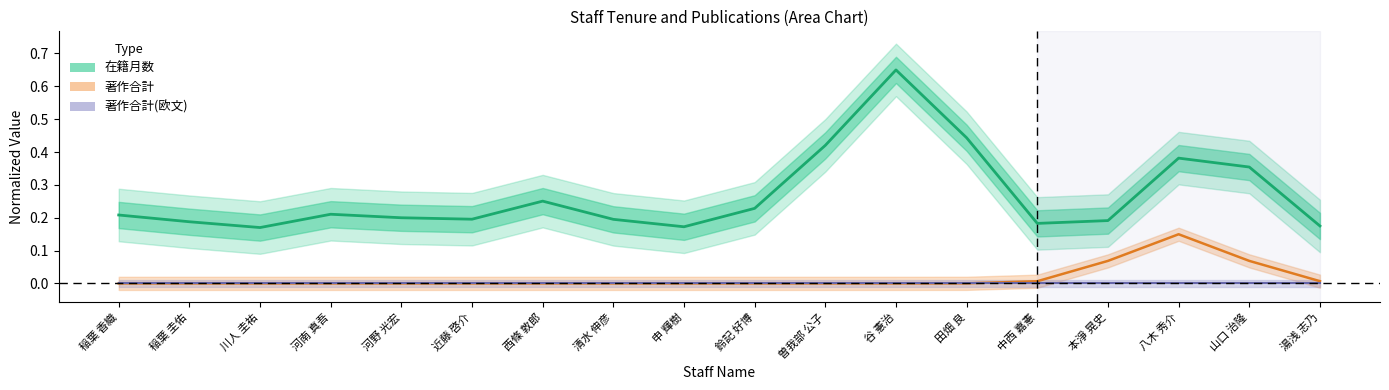

Reading left to right, list all the values displayed in this chart.

在籍月数 (normalized): 稲葉 香織=0.2	稲葉 圭佑=0.2	川人 圭祐=0.2	河南 真吾=0.2	河野 光宏=0.2	近藤 啓介=0.2	西條 敦郎=0.3	清水 伸彦=0.2	申 輝樹=0.2	鈴記 好博=0.2	曽我部 公子=0.4	谷 憲治=0.6	田畑 良=0.4	中西 嘉憲=0.2	本淨 晃史=0.2	八木 秀介=0.4	山口 治隆=0.4	湯浅 志乃=0.2
著作合計 (normalized): 稲葉 香織=0.0	稲葉 圭佑=0.0	川人 圭祐=0.0	河南 真吾=0.0	河野 光宏=0.0	近藤 啓介=0.0	西條 敦郎=0.0	清水 伸彦=0.0	申 輝樹=0.0	鈴記 好博=0.0	曽我部 公子=0.0	谷 憲治=0.0	田畑 良=0.0	中西 嘉憲=0.0	本淨 晃史=0.1	八木 秀介=0.1	山口 治隆=0.1	湯浅 志乃=0.0
著作合計(欧文) (normalized): 稲葉 香織=0.0	稲葉 圭佑=0.0	川人 圭祐=0.0	河南 真吾=0.0	河野 光宏=0.0	近藤 啓介=0.0	西條 敦郎=0.0	清水 伸彦=0.0	申 輝樹=0.0	鈴記 好博=0.0	曽我部 公子=0.0	谷 憲治=0.0	田畑 良=0.0	中西 嘉憲=0.0	本淨 晃史=0.0	八木 秀介=0.0	山口 治隆=0.0	湯浅 志乃=0.0